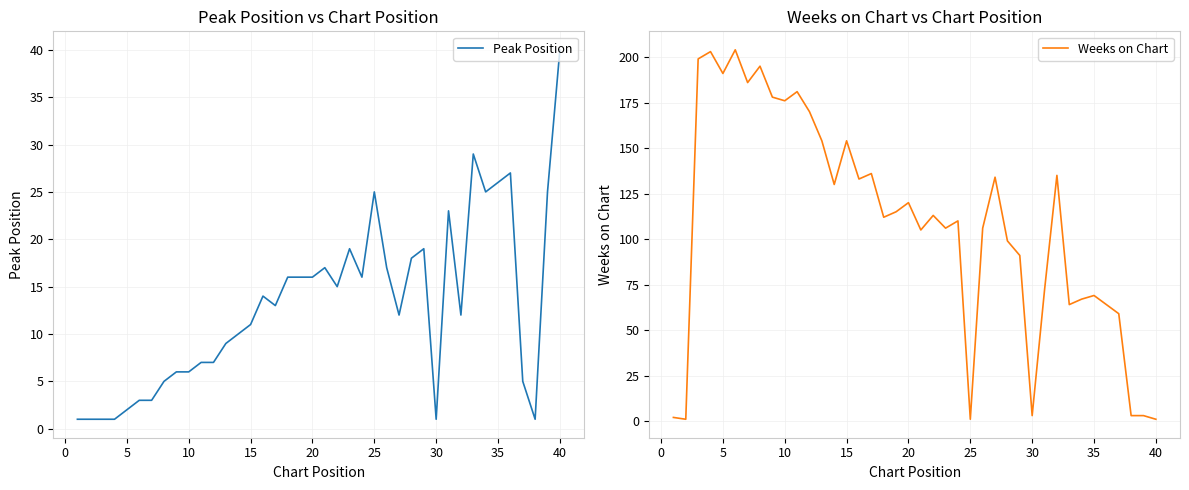

Which series has the largest total across all categories?

Weeks on Chart